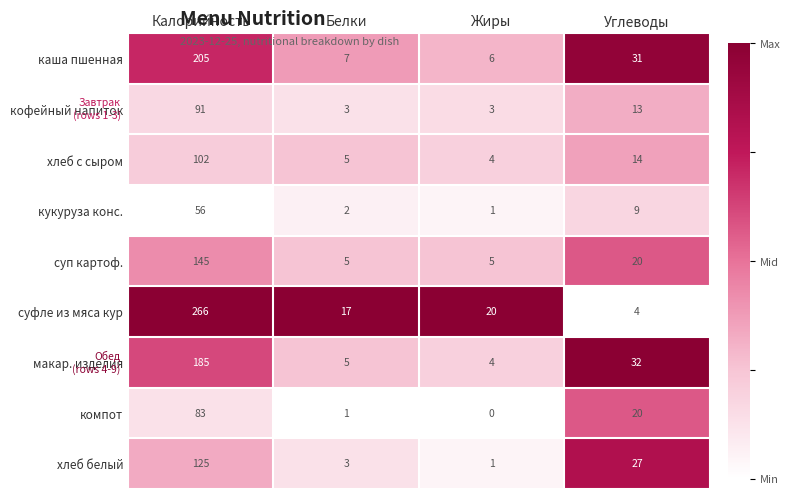

List the series in order of their peak value, lowest first.

кукуруза конс., компот, кофейный напиток, хлеб с сыром, хлеб белый, суп картоф., макар. изделия, каша пшенная, суфле из мяса кур